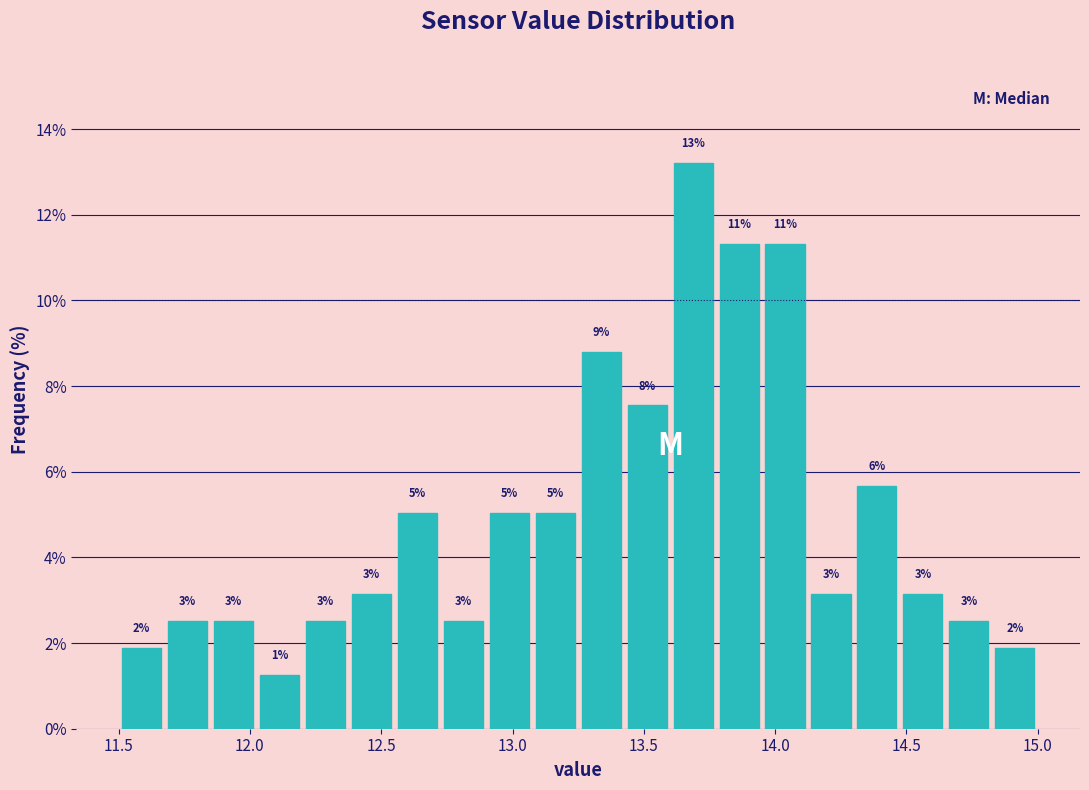

Around what value on the x-axis is the tallest bar? Give the approximate position of its centre, as read against the axis.

13.70